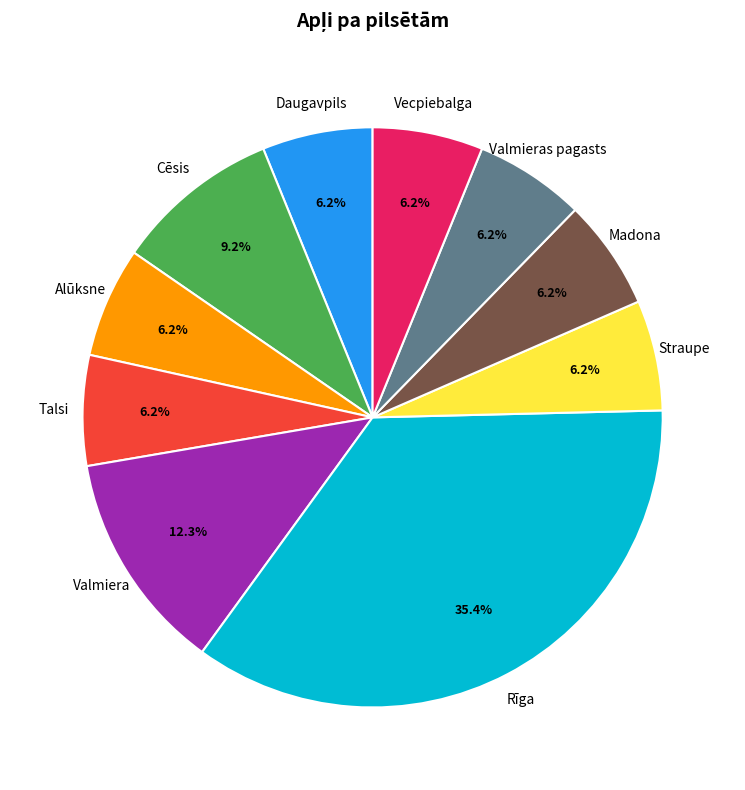

Do Alūksne and Valmiera together represent more than half of the pie?

No